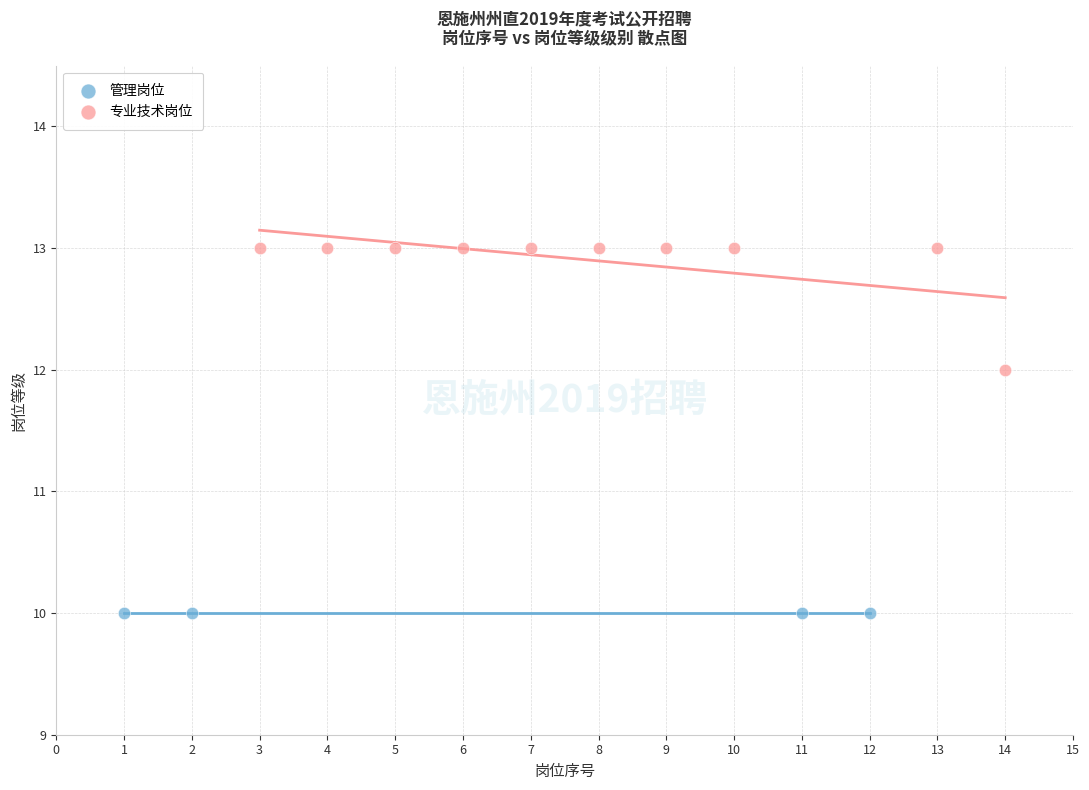

Which series reaches the minimum Y coordinate?

管理岗位